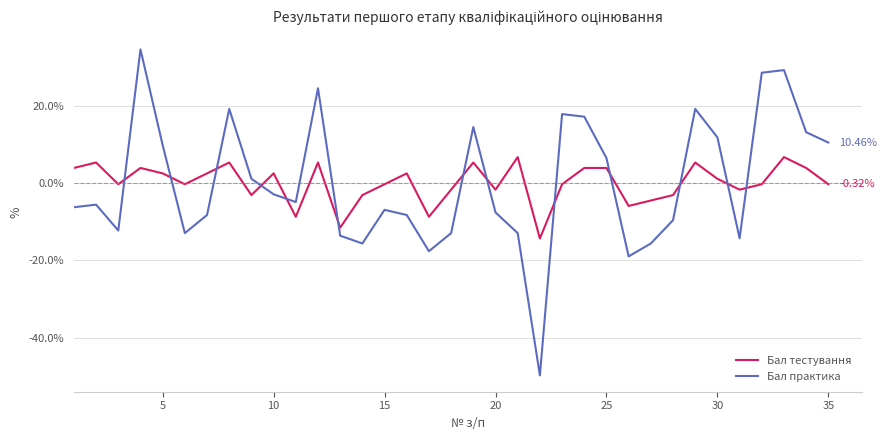

Does the chart have visible grid lines?

Yes